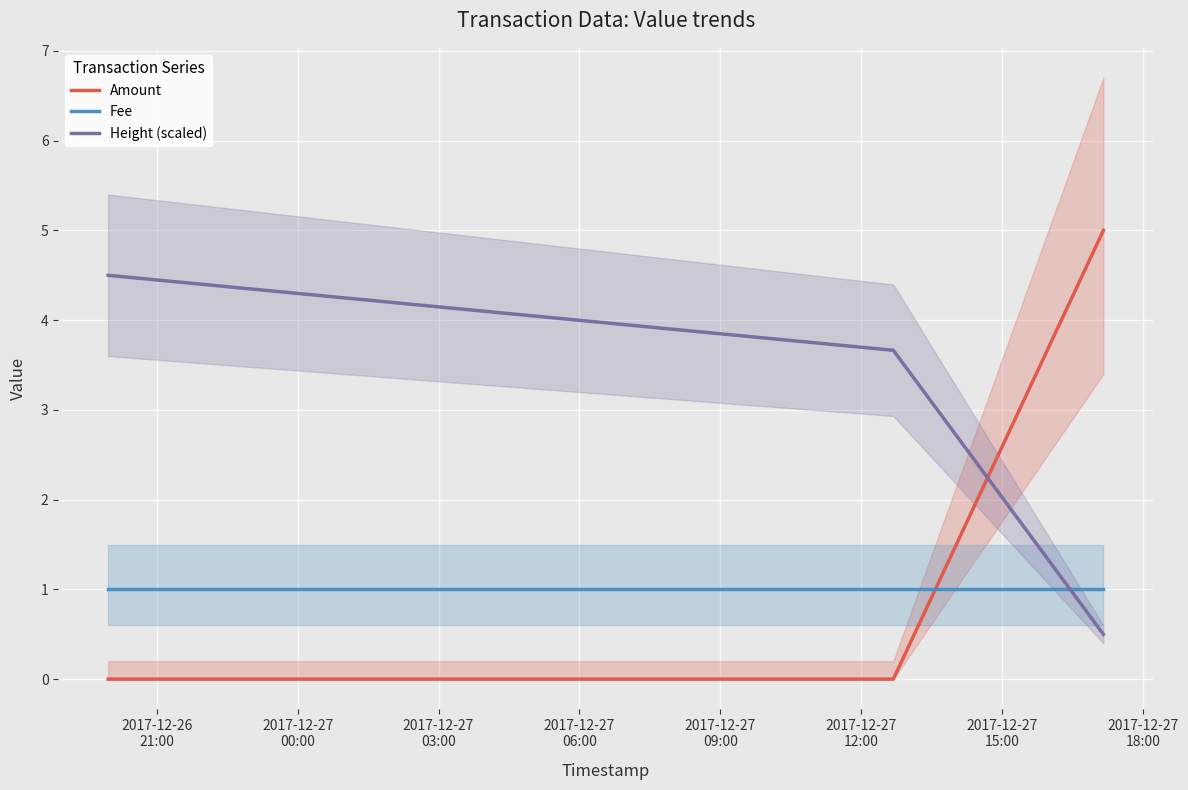

What are all the series names shown in the legend?

Amount, Fee, Height (scaled)